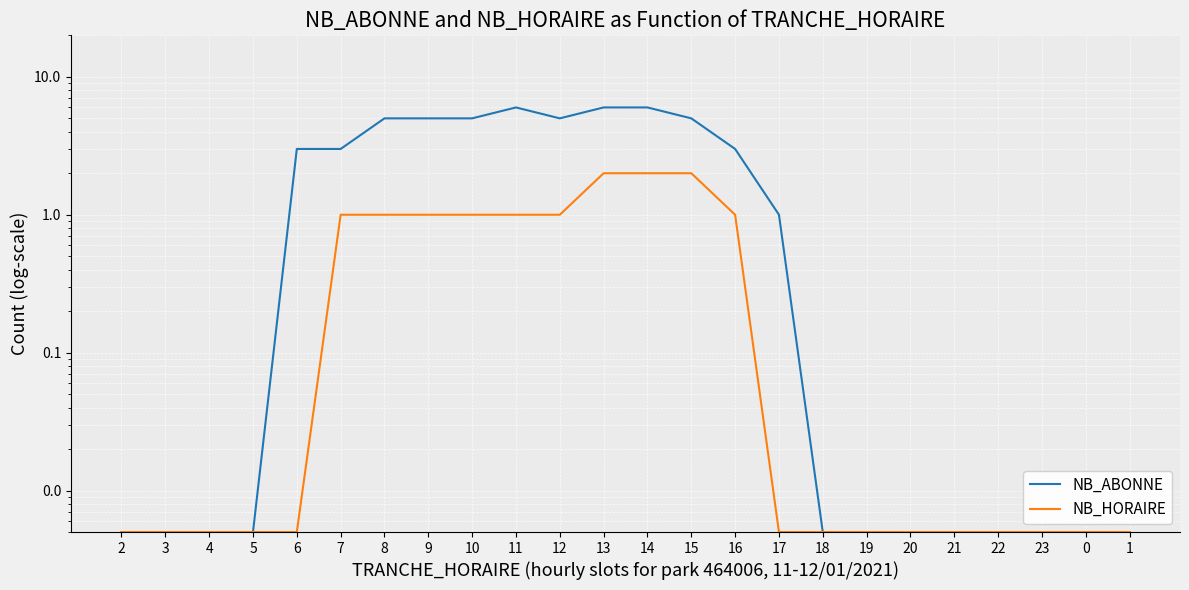

What is the sum of all NB_ABONNE values?

53.1